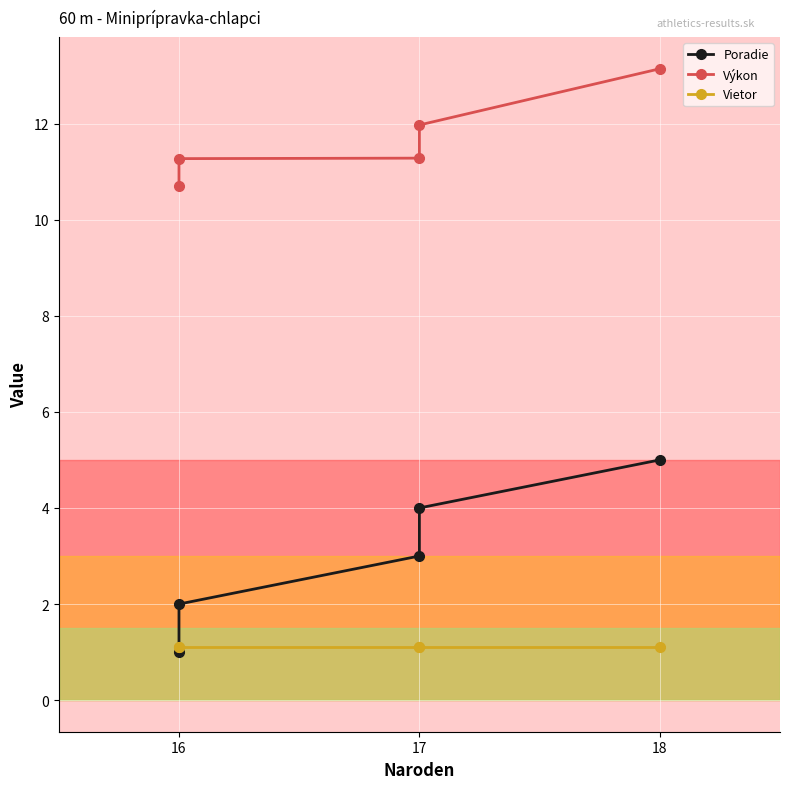

Which series has the largest range (max minus min)?

Poradie